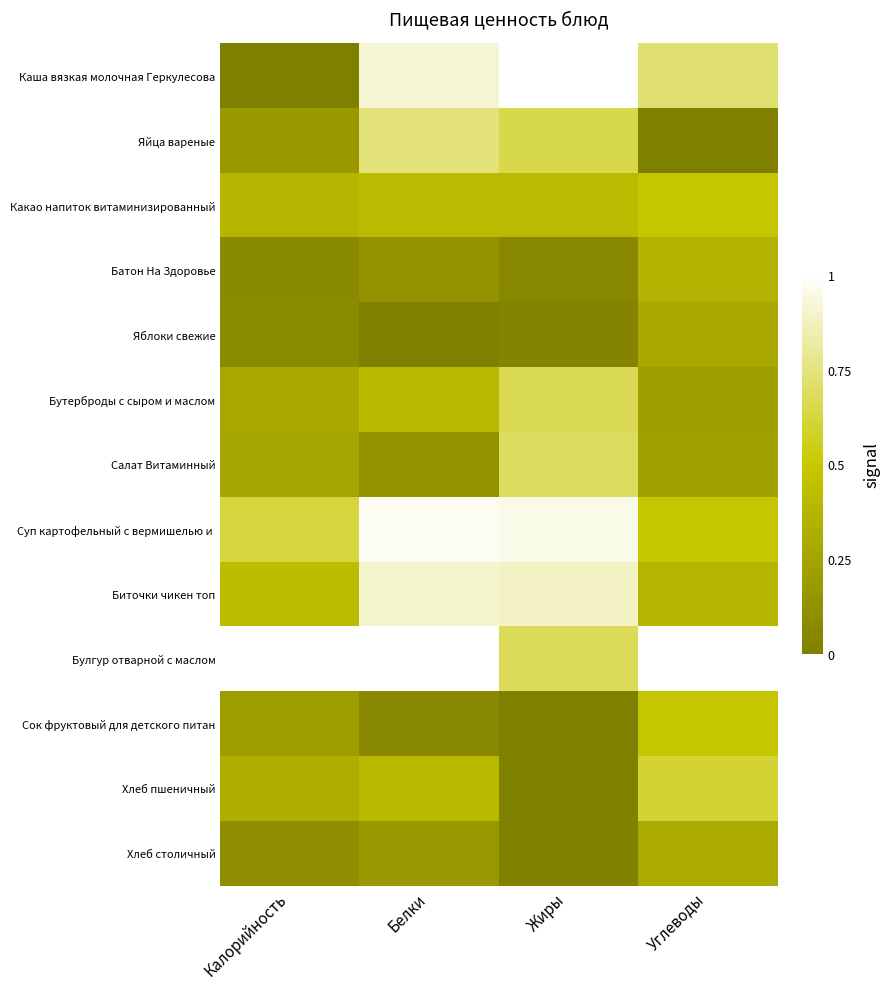

Which has a higher value, Углеводы or Калорийность?

Углеводы